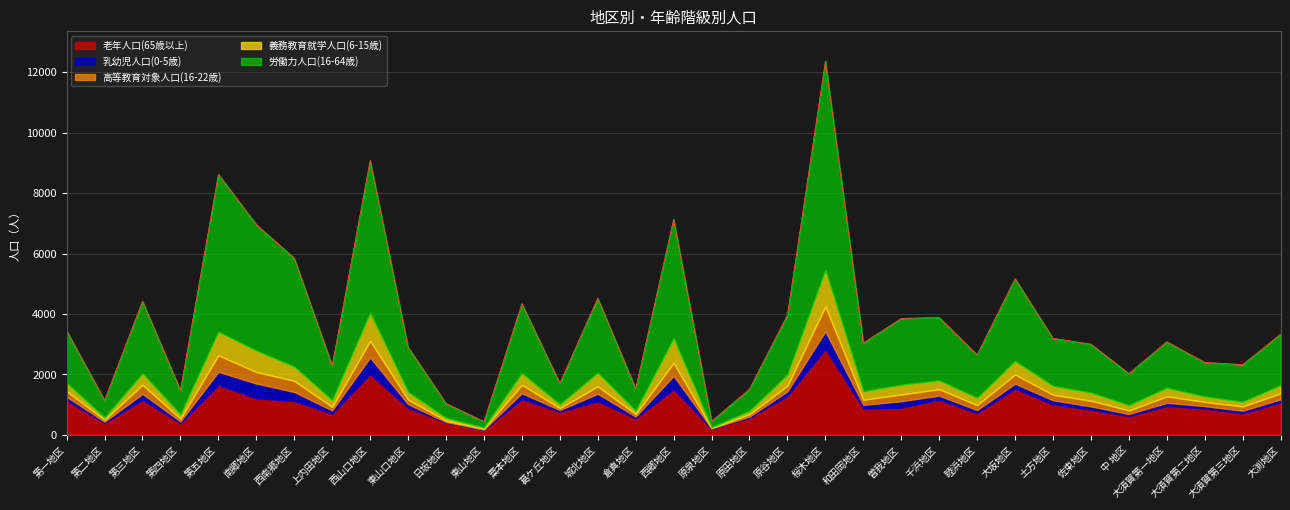

What is the total value across all series at 桜木地区?

12370